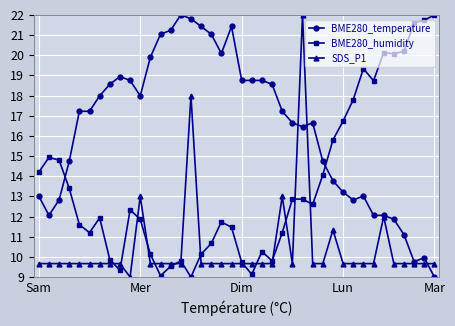

After their last crossing, which series has the higher values: BME280_humidity or BME280_temperature?

BME280_humidity